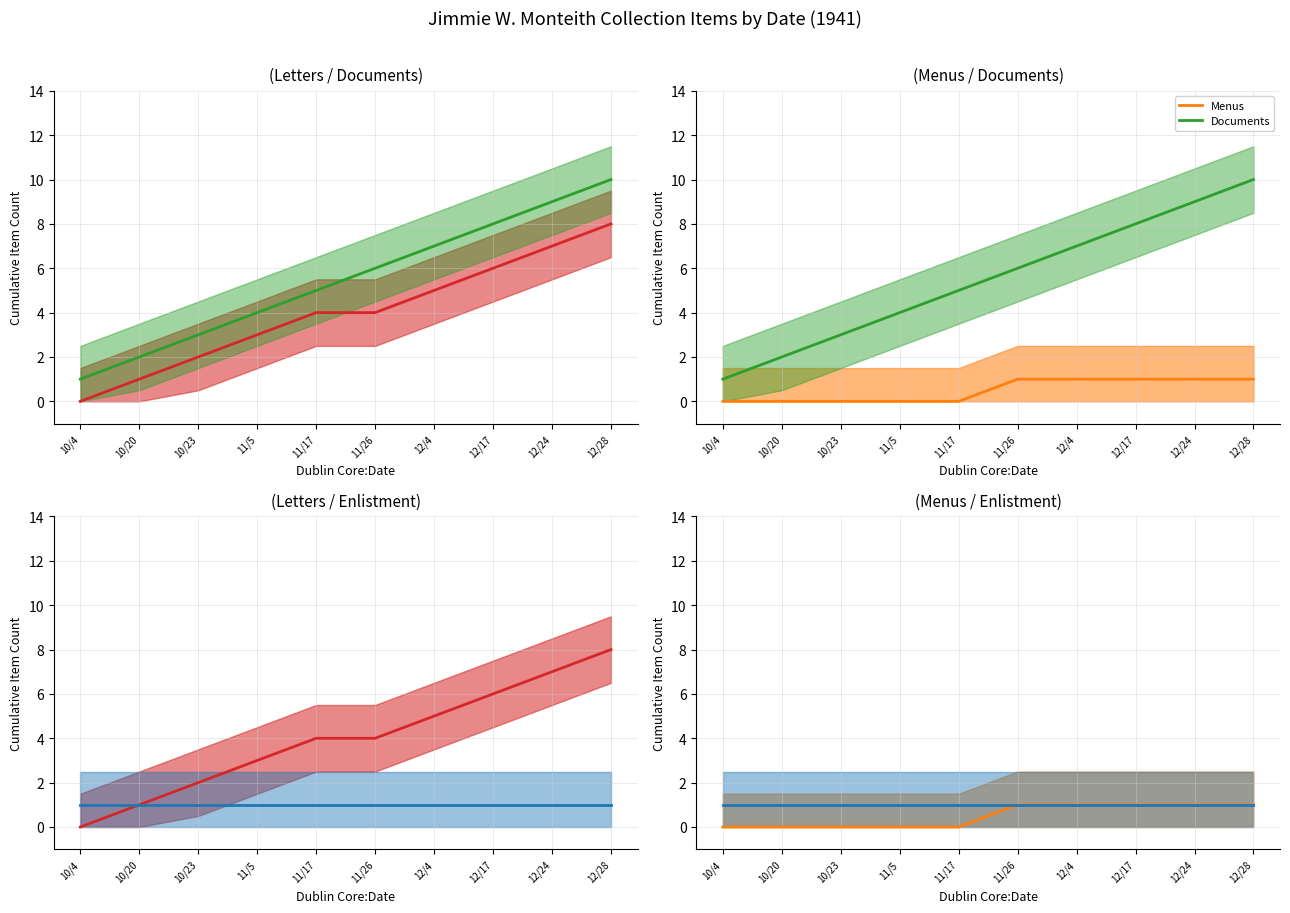

True or false: Letters and Menus cross at least once.

False